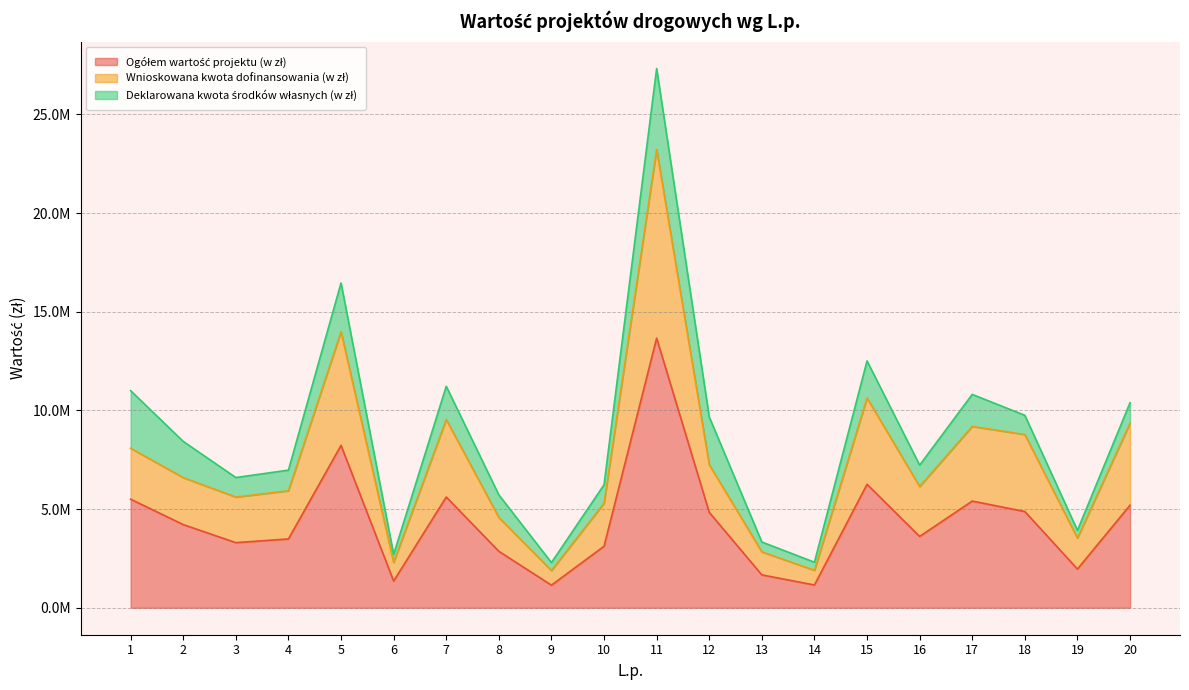

Where is the first local minimum for Wnioskowana kwota dofinansowania (w zł)?

3